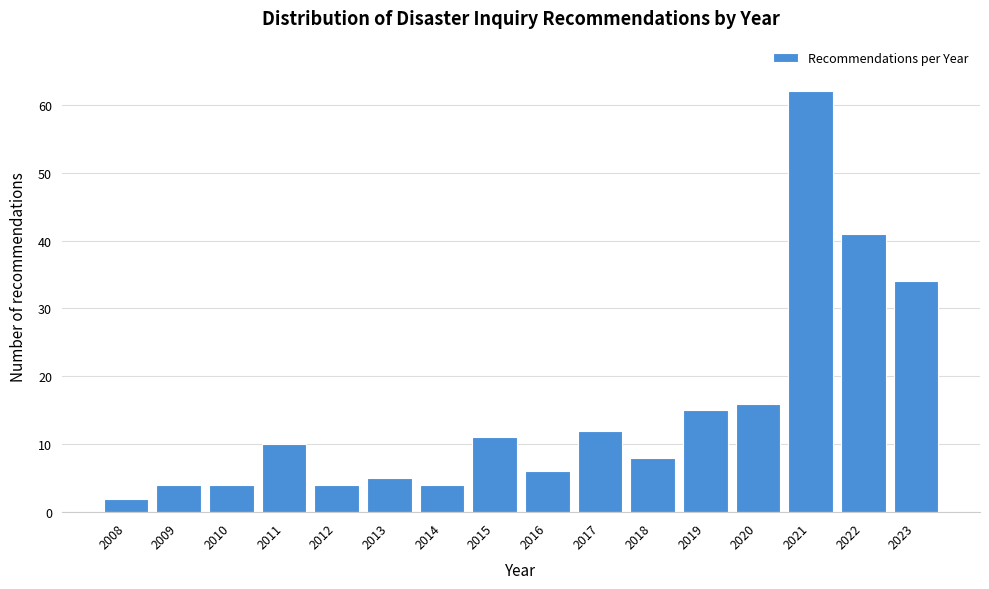

Reading right to left, what are all the values shown in this chart?

34	41	62	16	15	8	12	6	11	4	5	4	10	4	4	2